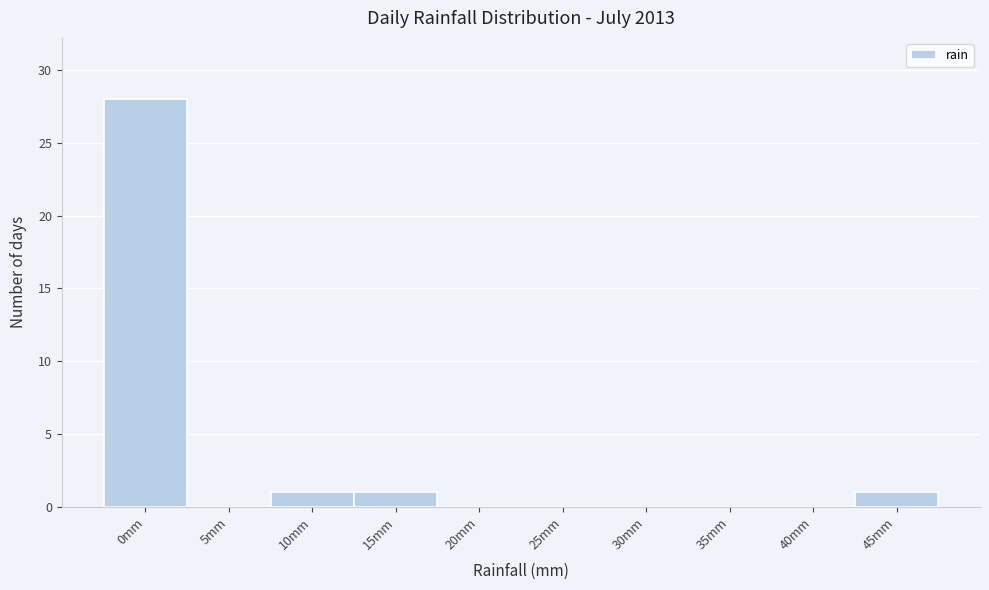

Reading left to right, transcribe all the data shown in this chart.

0mm=28	5mm=0	10mm=1	15mm=1	20mm=0	25mm=0	30mm=0	35mm=0	40mm=0	45mm=1